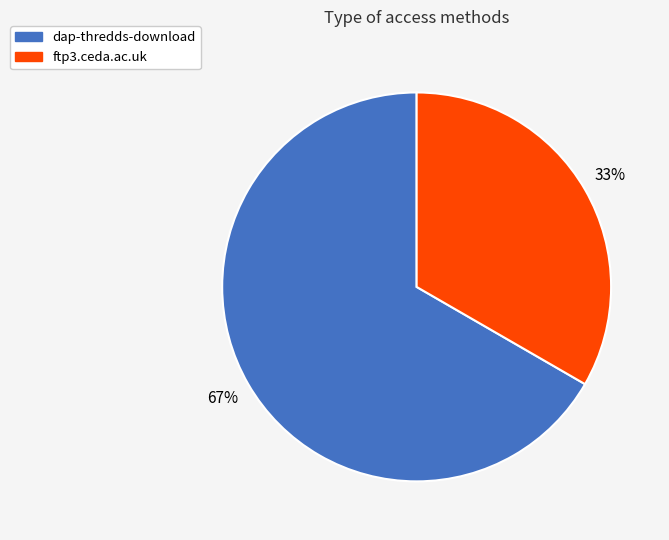

Is the sum of ftp3.ceda.ac.uk and dap-thredds-download greater than half?

Yes